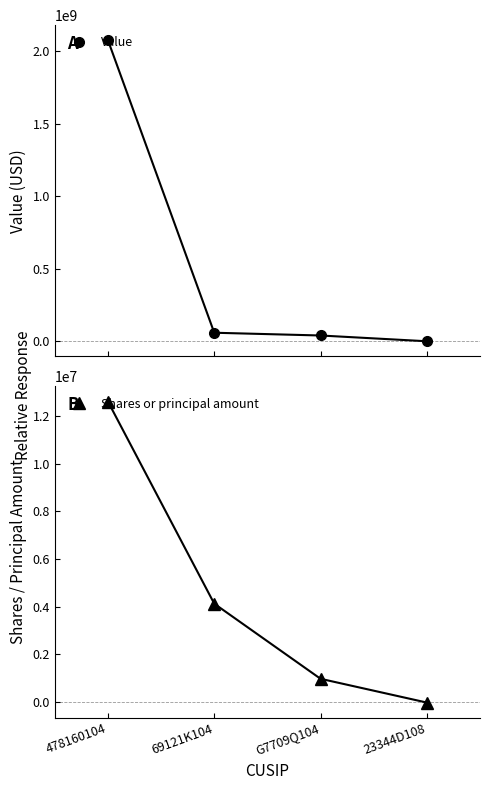

What is the label of the 3rd point from the left?

G7709Q104